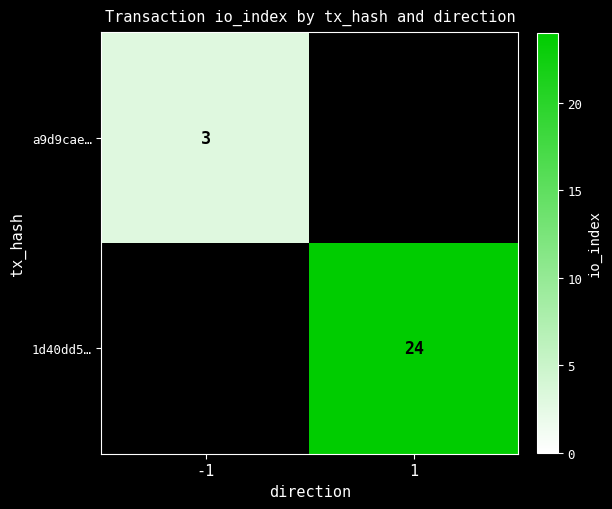

Which has a higher value, -1 or 1?

1